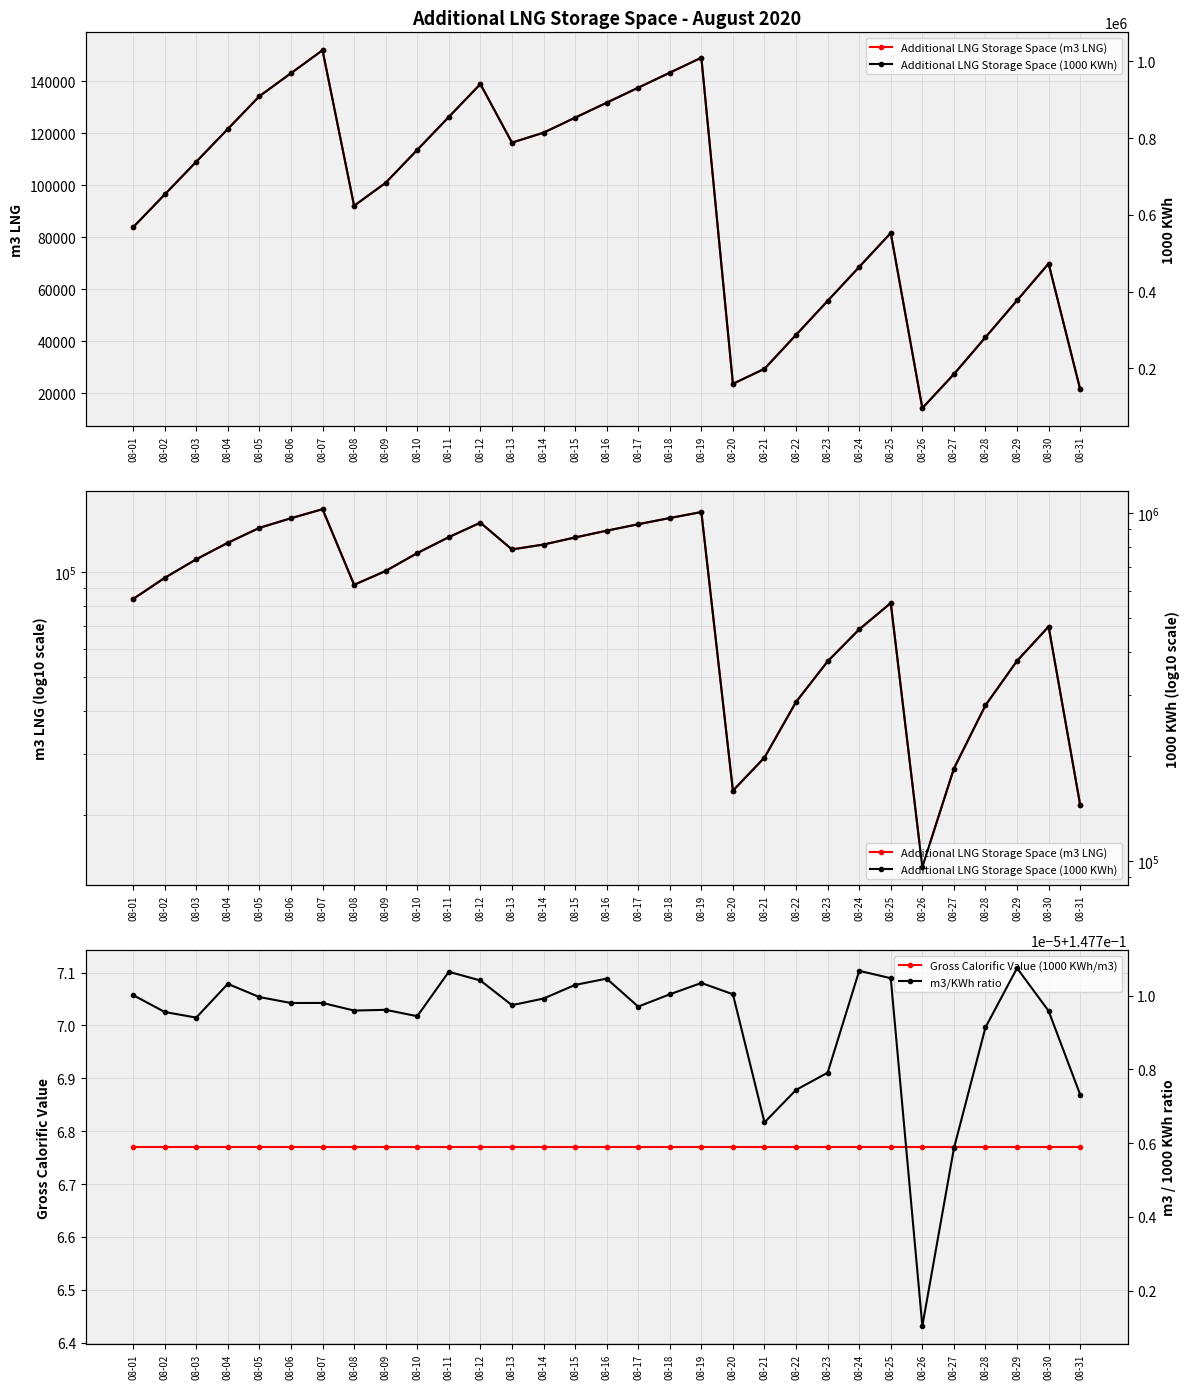

Reading left to right, list all the values displayed in this chart.

Additional LNG Storage Space (m3 LNG): 83821.0	96431.0	109041.0	121652.0	134262.0	143111.0	151960.0	92086.0	100935.0	113602.0	126270.0	138937.0	116400.0	120218.0	125992.0	131766.0	137539.0	143313.0	149087.0	23563.0	29336.0	42404.0	55472.0	68541.0	81609.0	14205.0	27273.0	41459.0	55645.0	69830.0	21444.0
Gross Calorific Value (1000 KWh/m3): 6.8	6.8	6.8	6.8	6.8	6.8	6.8	6.8	6.8	6.8	6.8	6.8	6.8	6.8	6.8	6.8	6.8	6.8	6.8	6.8	6.8	6.8	6.8	6.8	6.8	6.8	6.8	6.8	6.8	6.8	6.8
Additional LNG Storage Space (1000 KWh): 567470.0	652842.0	738213.0	823585.0	908957.0	968866.0	1028774.0	623426.0	683334.0	769091.0	854847.0	940604.0	788032.0	813879.0	852967.0	892056.0	931144.0	970232.0	1009320.0	159522.0	198610.0	287081.0	375552.0	464022.0	552493.0	96174.0	184644.0	280680.0	376716.0	472752.0	145179.0
m3/KWh ratio: 0.1	0.1	0.1	0.1	0.1	0.1	0.1	0.1	0.1	0.1	0.1	0.1	0.1	0.1	0.1	0.1	0.1	0.1	0.1	0.1	0.1	0.1	0.1	0.1	0.1	0.1	0.1	0.1	0.1	0.1	0.1